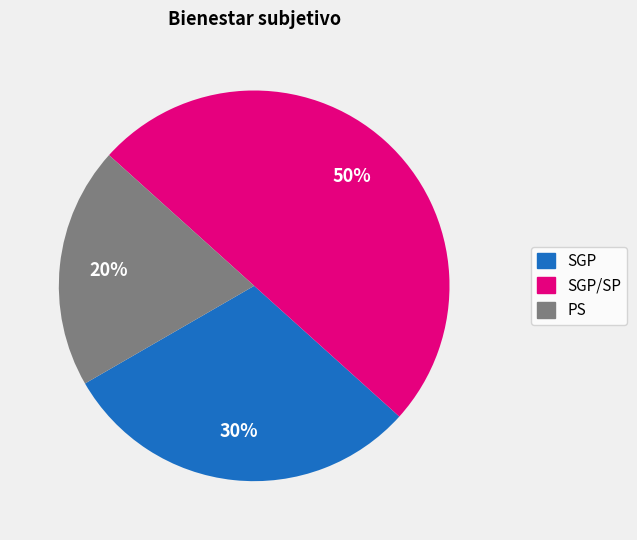

What is the largest slice in the pie chart?

SGP/SP